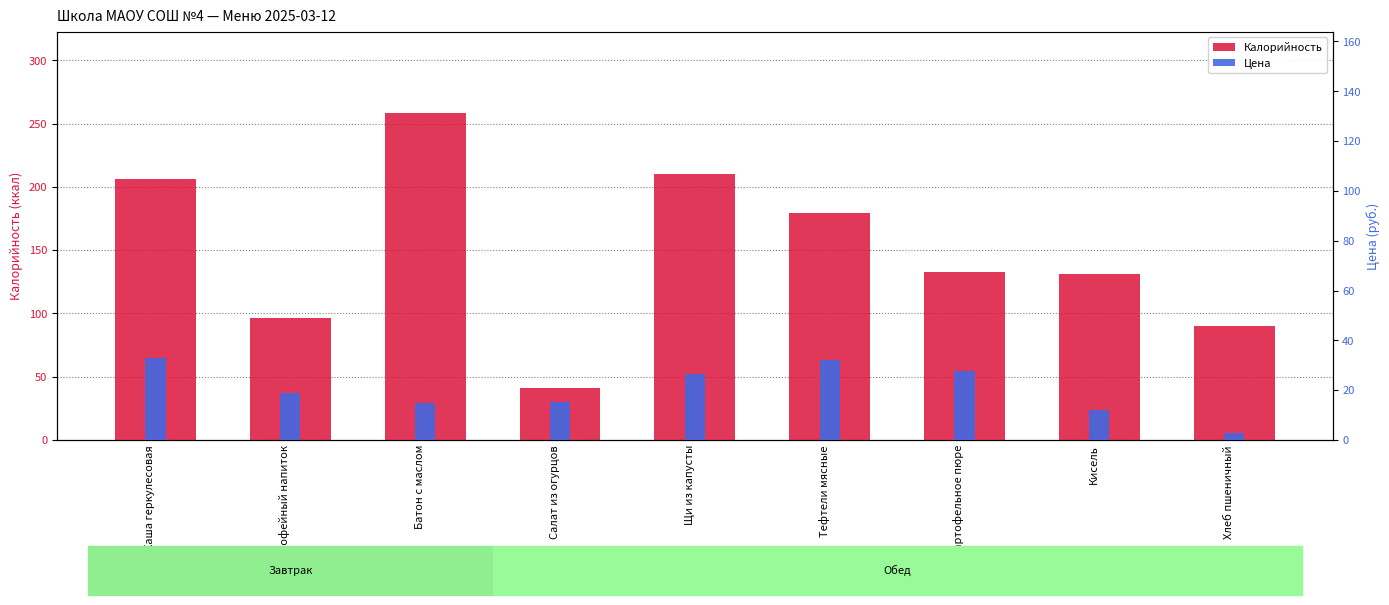

How many data points in Цена are above 18?

5